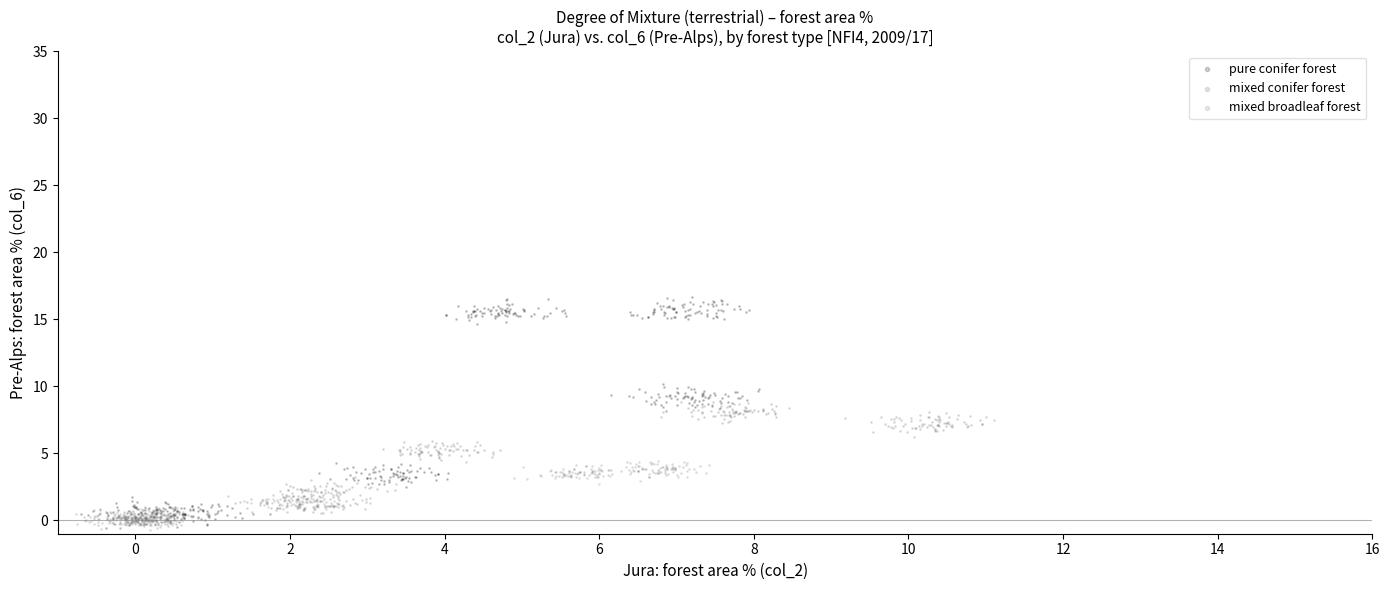

Which series reaches the maximum Y coordinate?

pure conifer forest